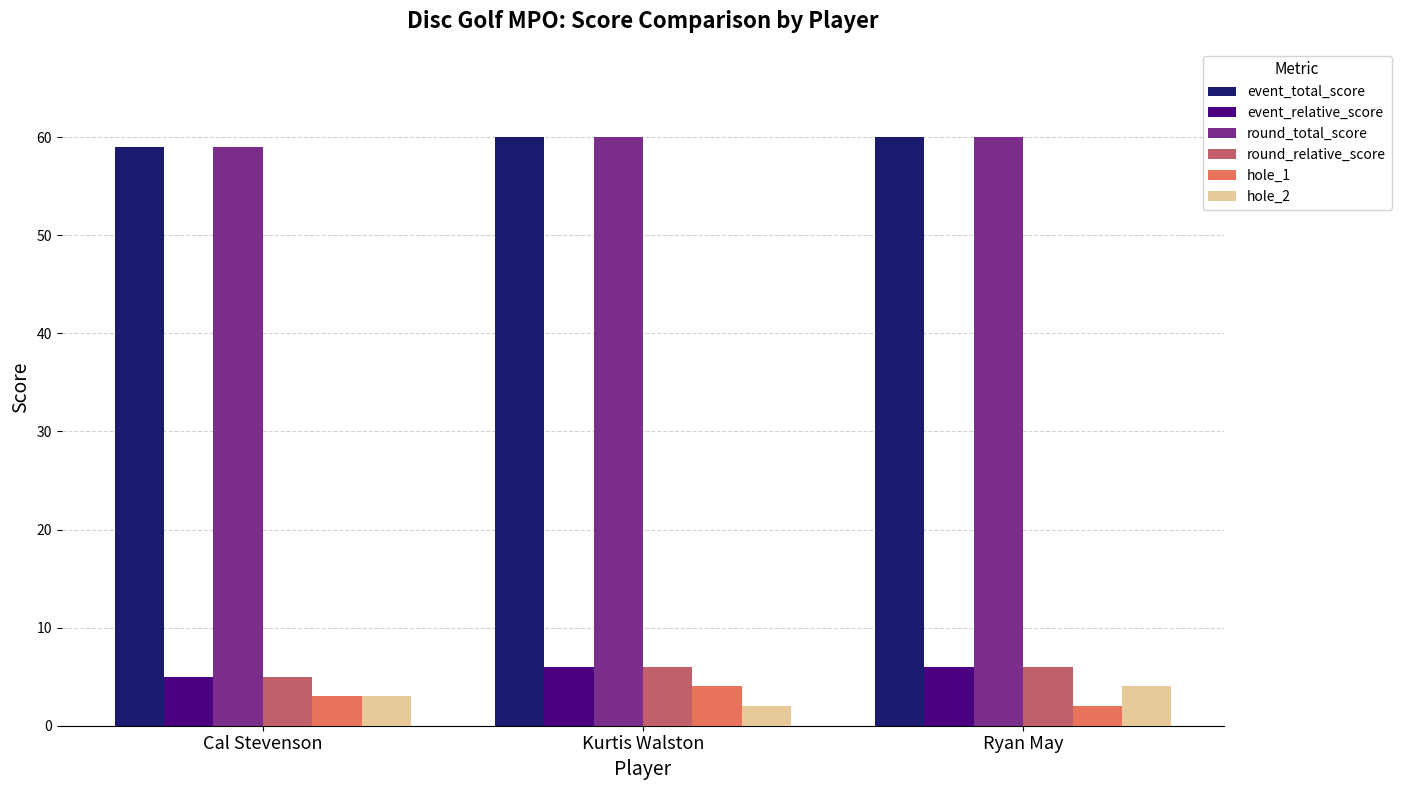

What is the total value across all series at Kurtis Walston?

138